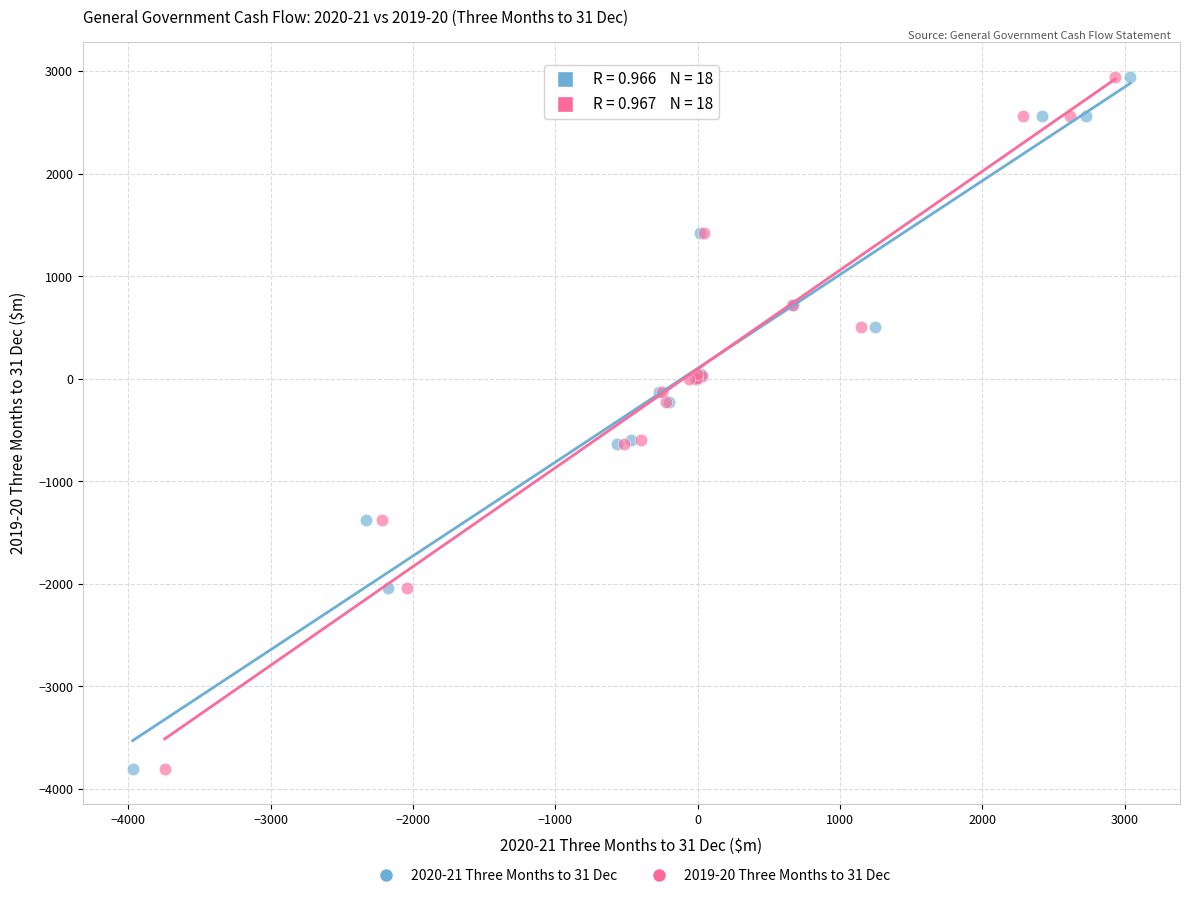

What are all the series names shown in the legend?

2020-21 Three Months to 31 Dec, 2019-20 Three Months to 31 Dec